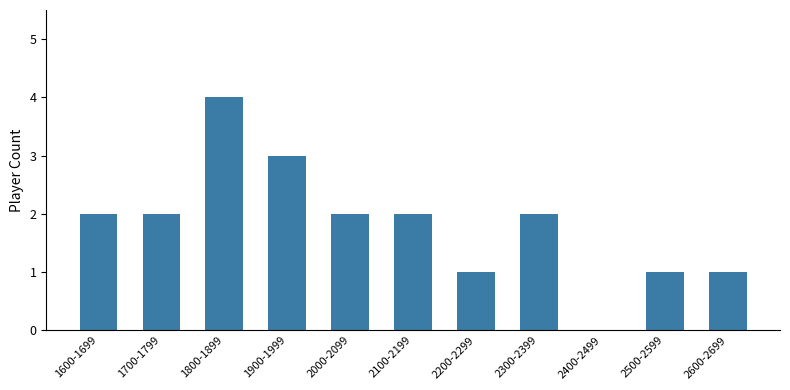

Which label corresponds to the largest value in the chart?

1800-1899